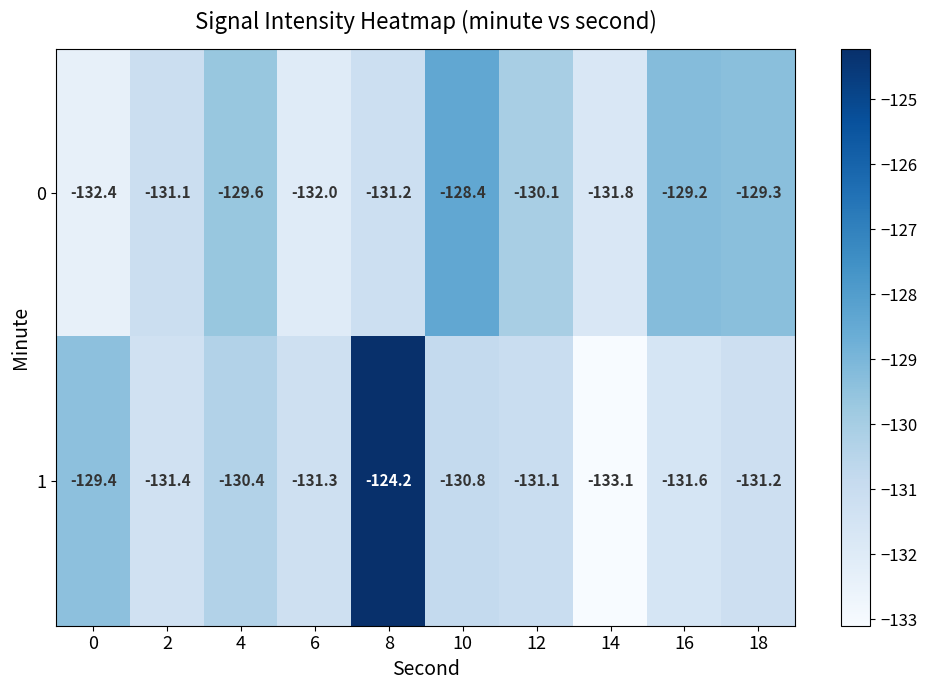

What is the spread (max minus min) of values at 4?

0.8